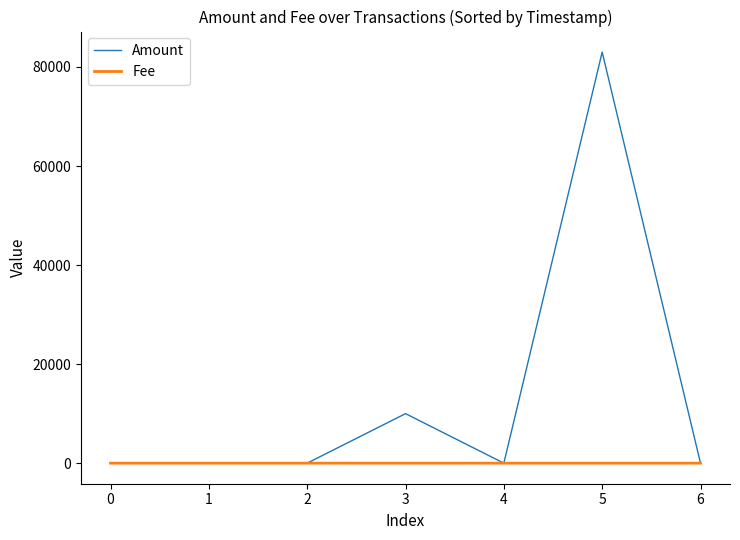

List the series in order of their overall mean, lowest first.

Fee, Amount